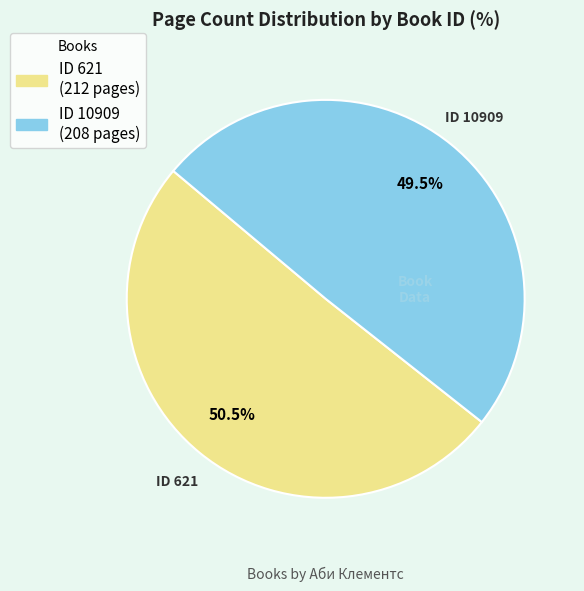

Does any single category account for the majority?

Yes